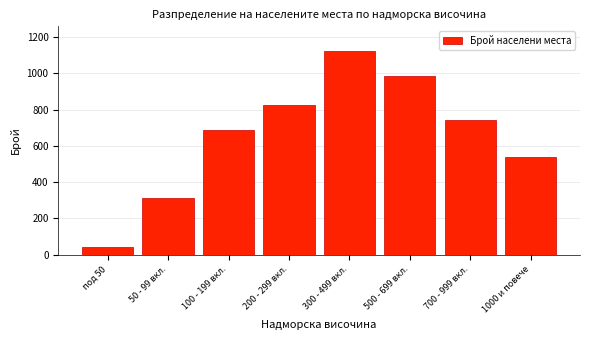

Reading right to left, list all the values displayed in this chart.

539	743	986	1124	823	687	312	45